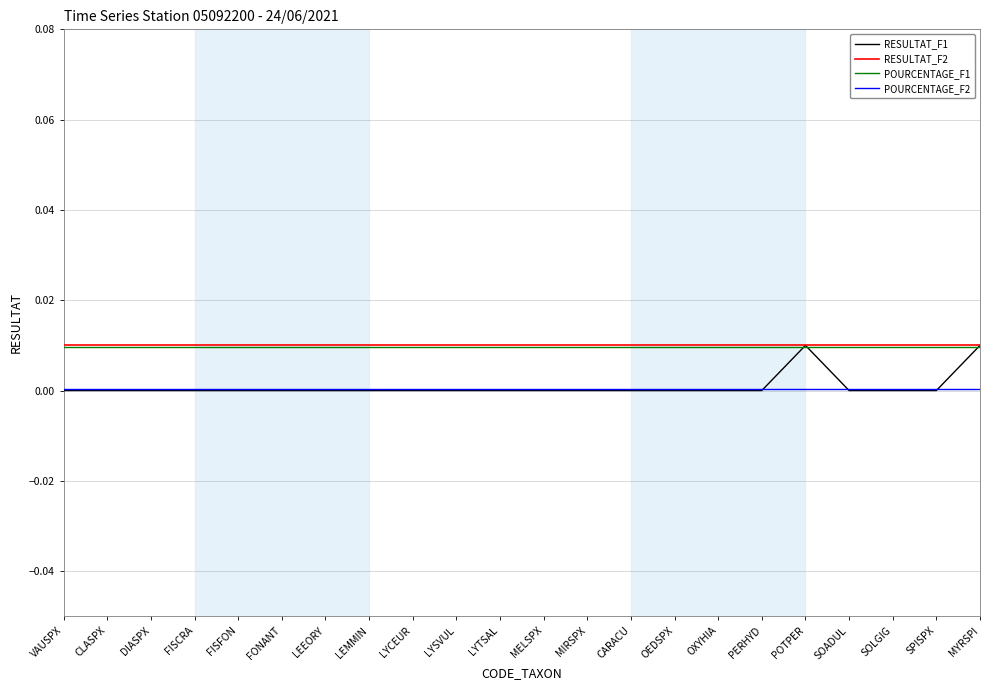

True or false: POURCENTAGE_F1 and RESULTAT_F2 cross at least once.

False